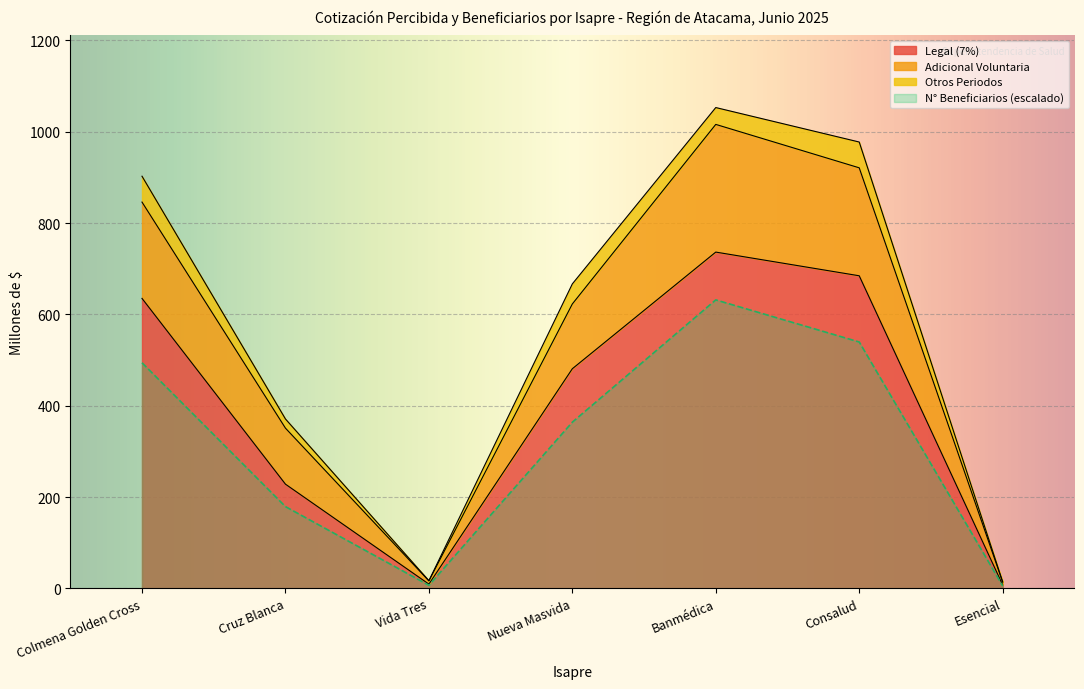

Which has a higher value, Cruz Blanca or Banmédica?

Banmédica